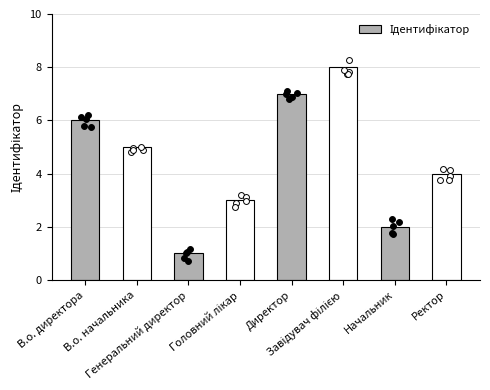

Which has a higher value, В.о. начальника or Ректор?

В.о. начальника